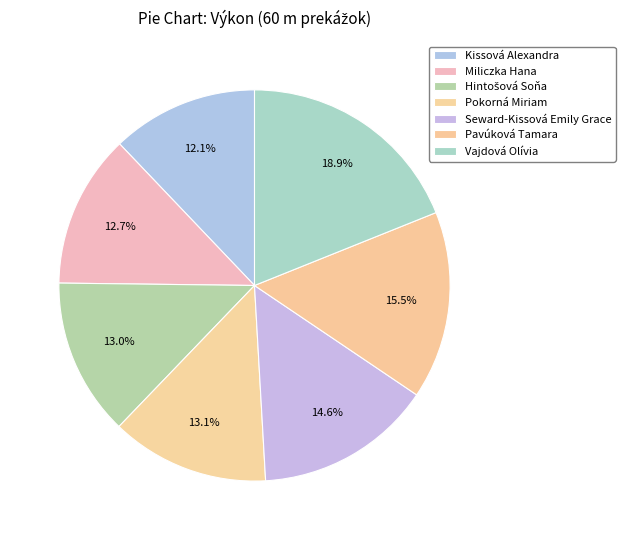

Is the sum of Pavúková Tamara and Miliczka Hana greater than half?

No